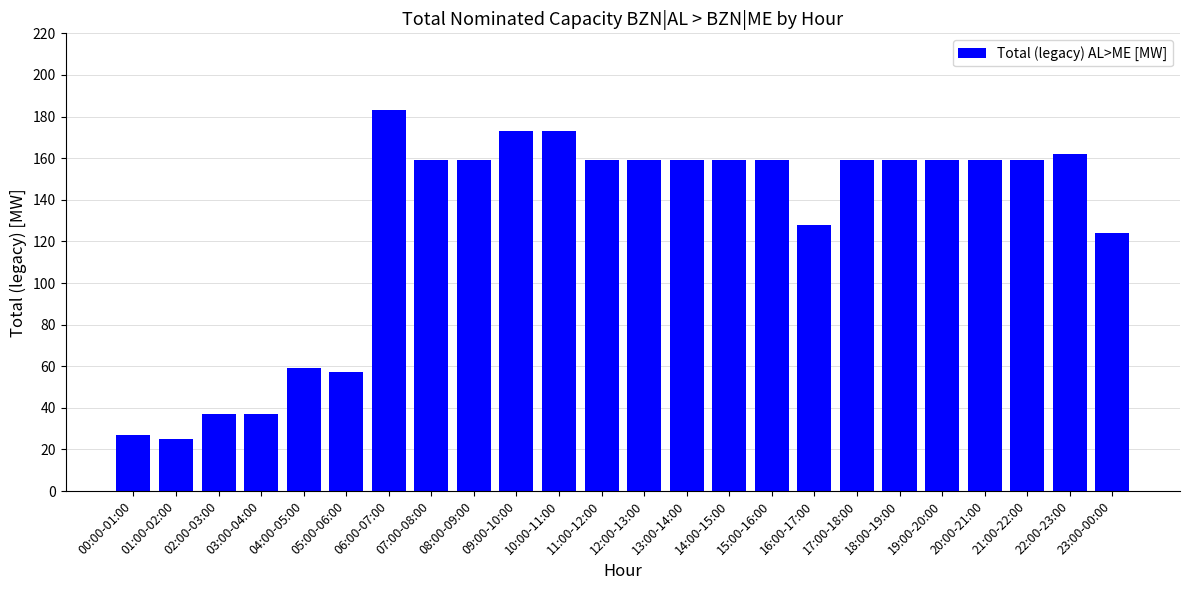

What position from the left is 21:00-22:00?

22